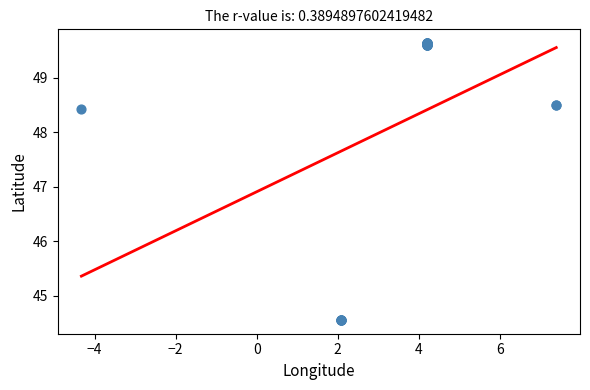

What Y value in the scatter plot is closest to 47?

48.4